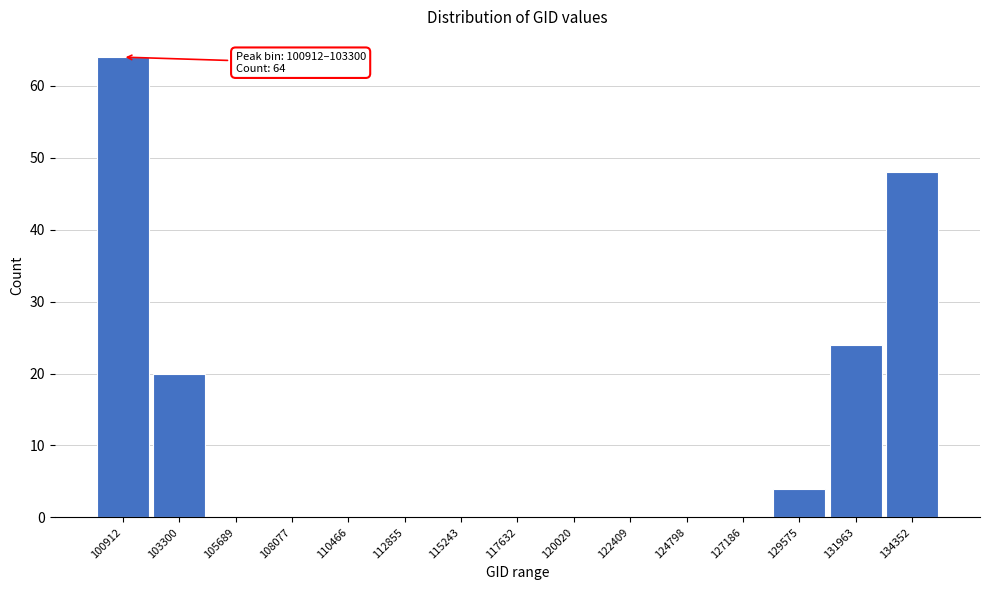

Reading left to right, list all the values displayed in this chart.

100912=64	103300=20	105689=0	108077=0	110466=0	112855=0	115243=0	117632=0	120020=0	122409=0	124798=0	127186=0	129575=4	131963=24	134352=48